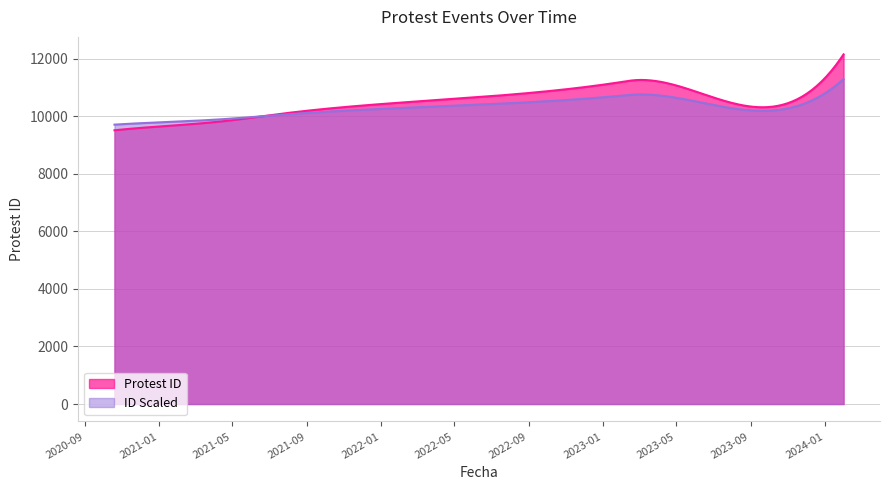

What position from the right is 2023-03-03?

2